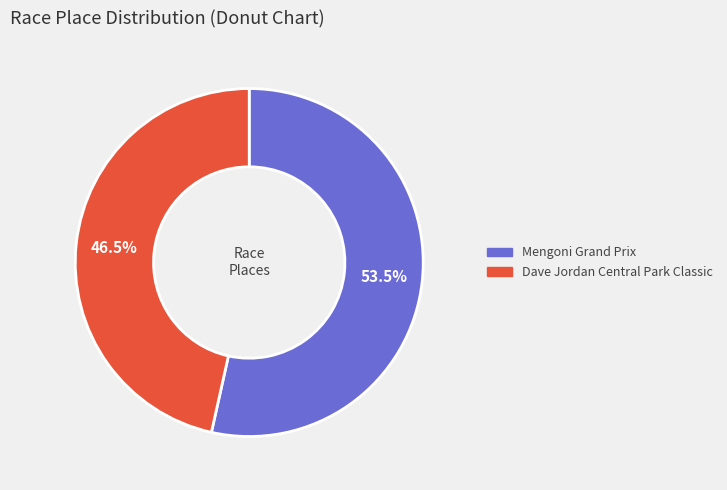

Which slice is the smallest?

Dave Jordan Central Park Classic